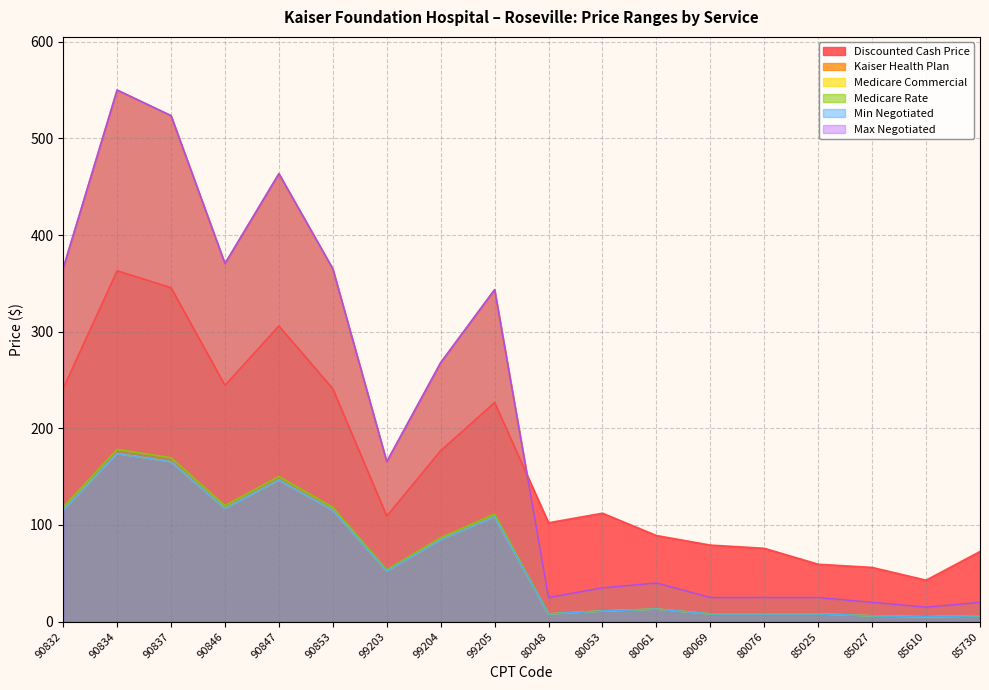

True or false: Medicare Rate and Min Negotiated intersect in this chart.

False